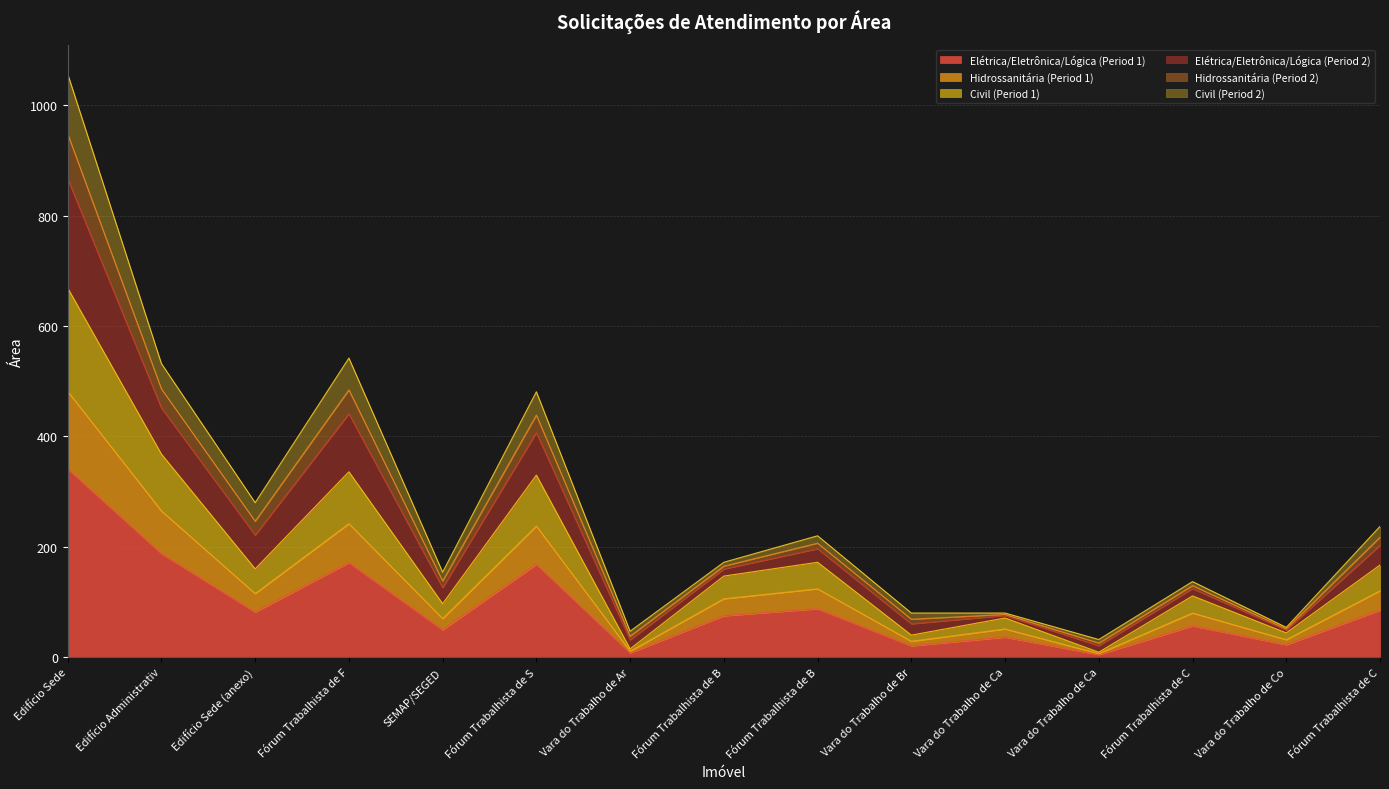

True or false: Hidrossanitária (Period 1) and Elétrica/Eletrônica/Lógica (Period 2) intersect in this chart.

False